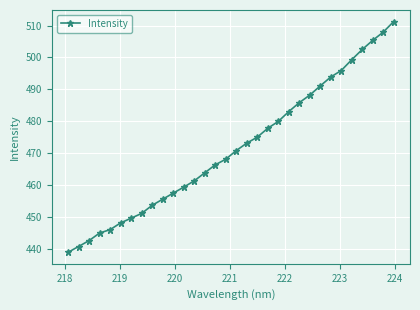

What is the smallest value displayed?

438.9